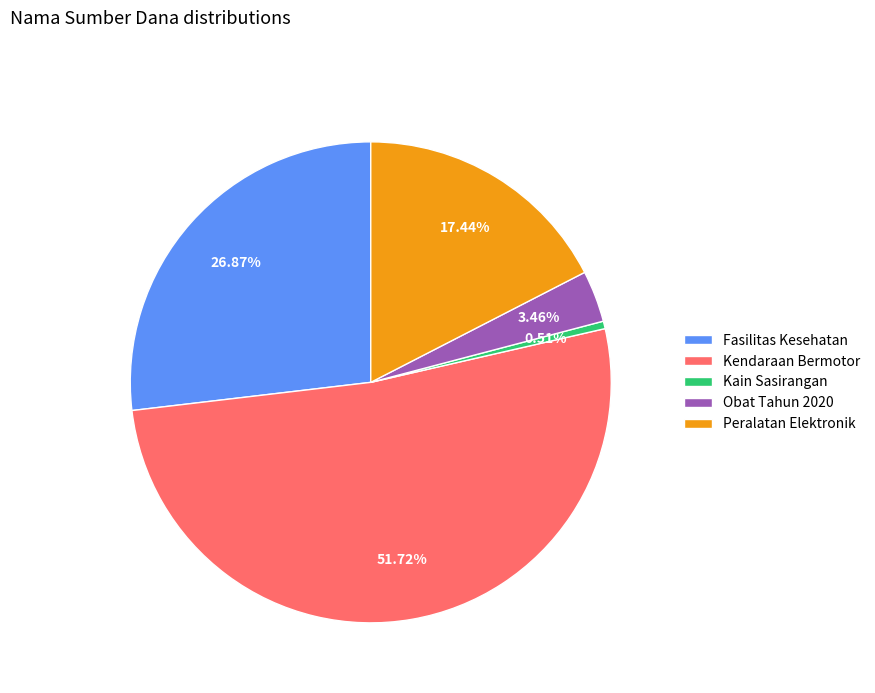

Is the sum of Kain Sasirangan and Kendaraan Bermotor greater than half?

Yes